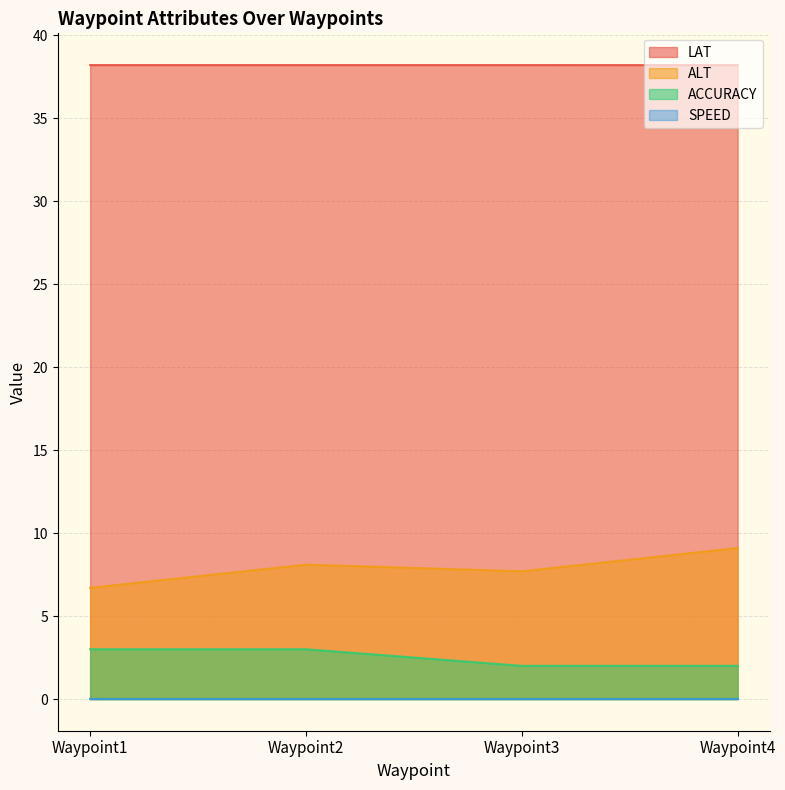

Between Waypoint4 and Waypoint2, which is larger?

Waypoint2